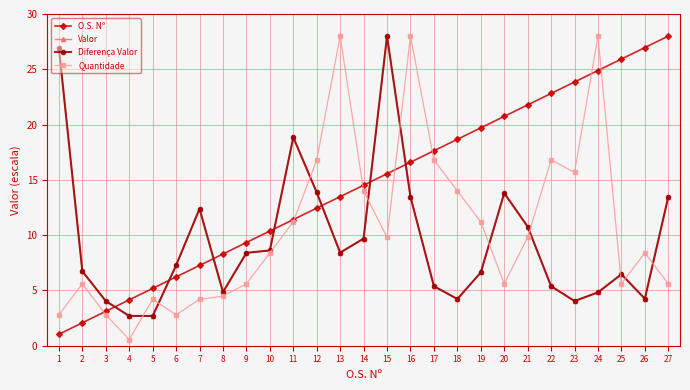

At which label does Diferença Valor reach its peak?

15